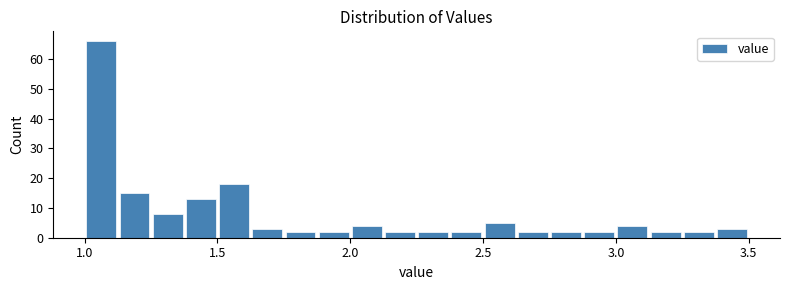

Read against the x-axis, roughly where is the centre of the tallest bar?

1.05